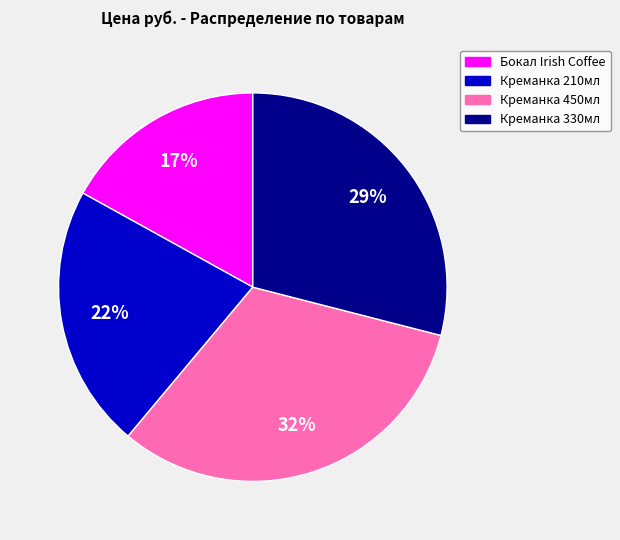

What is the ratio of the value at Креманка 450мл to the value at Креманка 210мл?

1.5